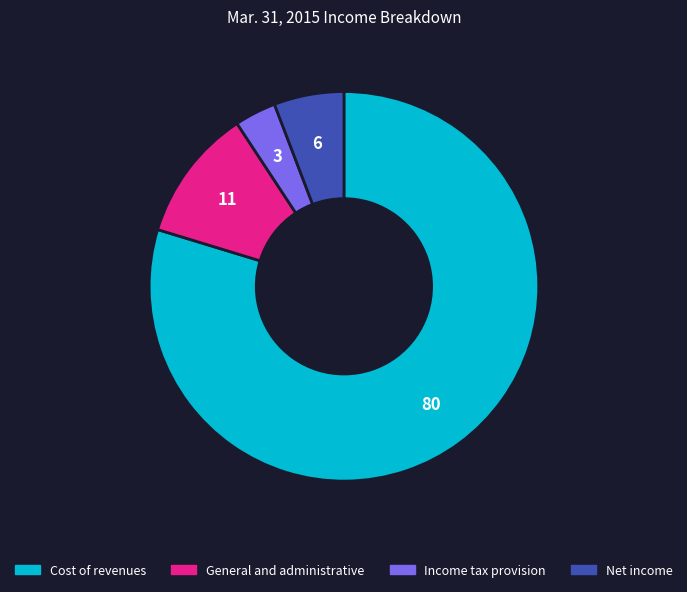

Which has a higher value, Cost of revenues or Income tax provision?

Cost of revenues